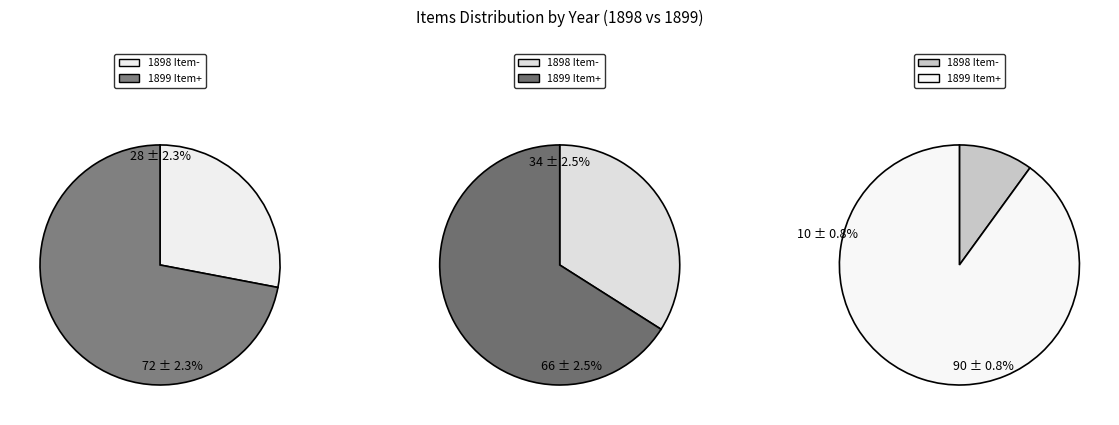

How many slices are in this pie chart?

2